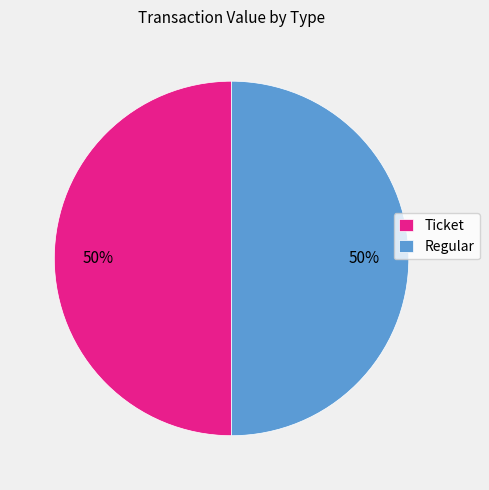

To the nearest percent, what is the difference between the largest and smallest slice percentages?

0%